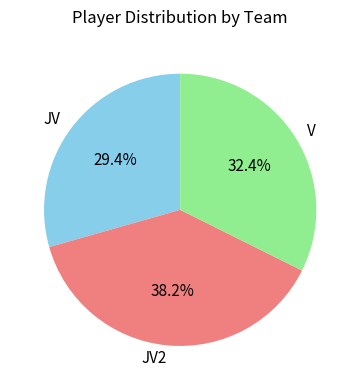

Is it true that JV2 is 46% of the pie?

False